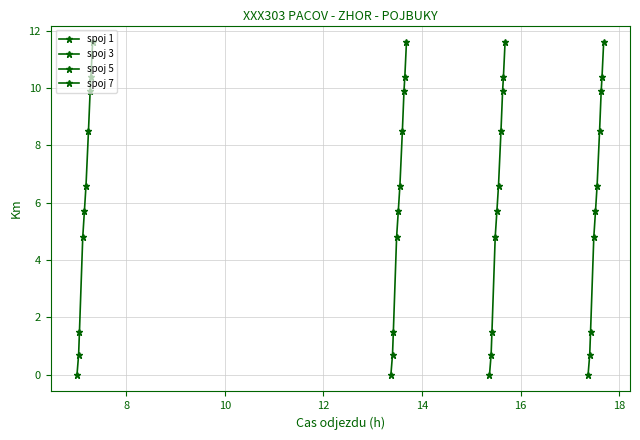

At 8, list the series in order from smallest to largest.

spoj 1, spoj 3, spoj 5, spoj 7